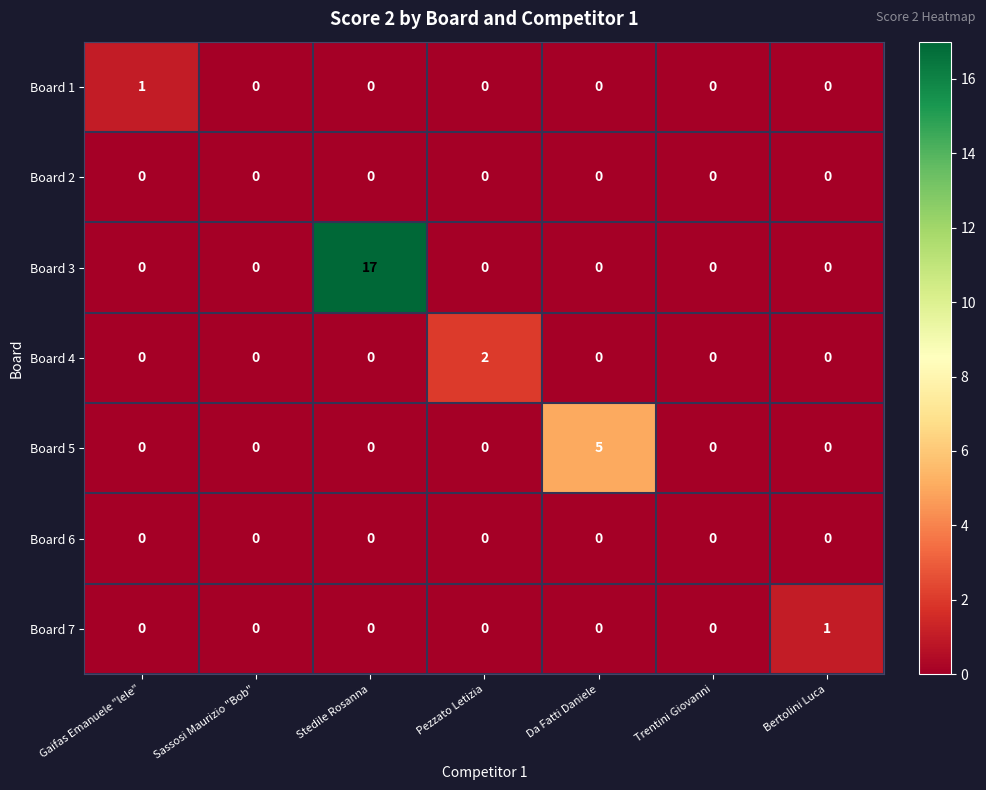

The Board 2 series shows 0 at Gaifas Emanuele "lele". True or false?

True